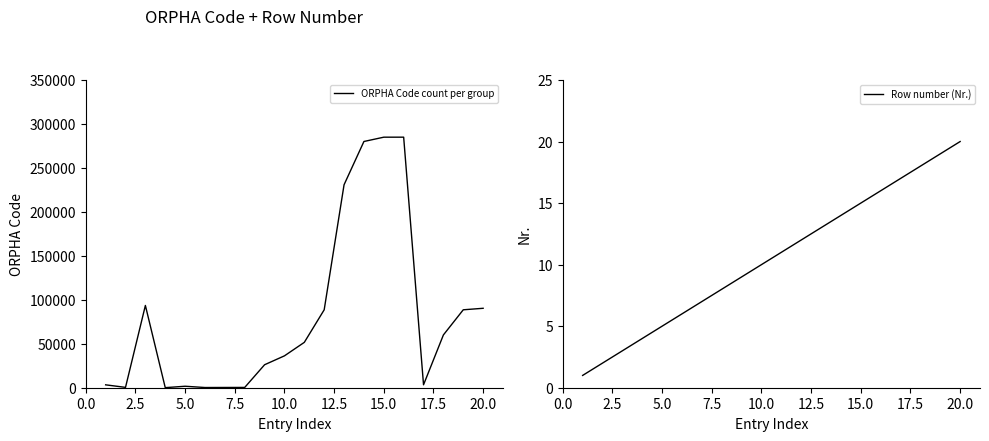

How many data points does each series have?

20